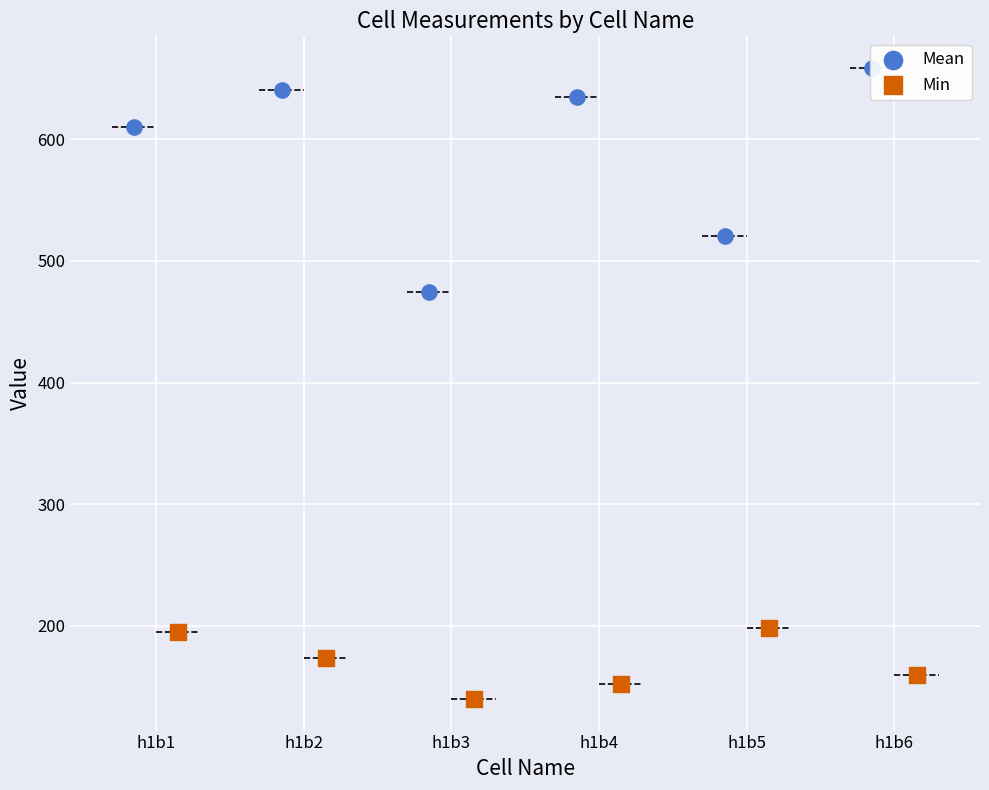

At which category is the sum across all series the highest?

h1b6